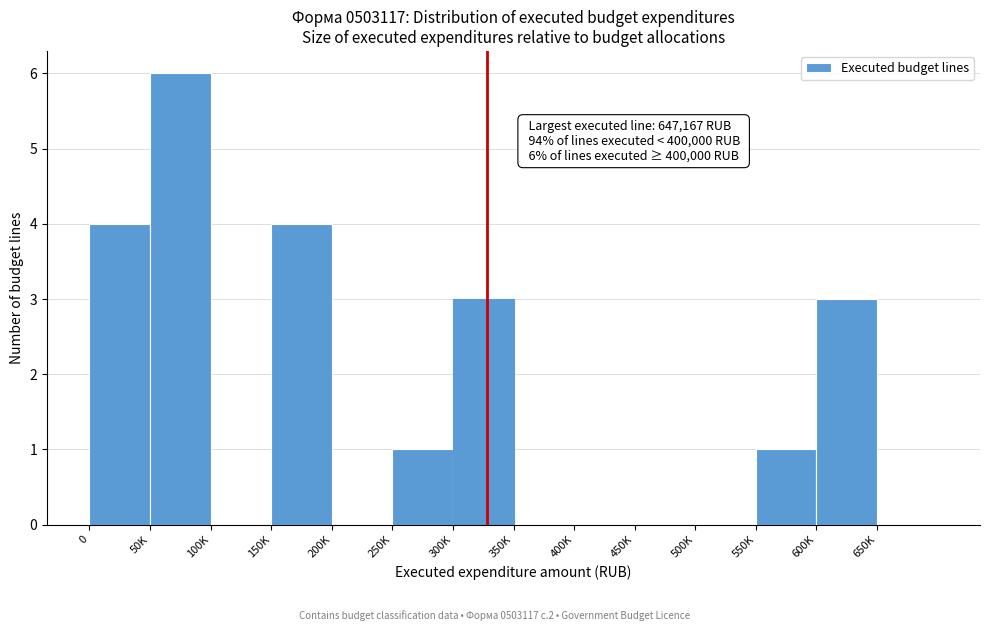

Reading right to left, list all the values displayed in this chart.

650K=0	600K=3	550K=1	500K=0	450K=0	400K=0	350K=0	300K=3	250K=1	200K=0	150K=4	100K=0	50K=6	0=4